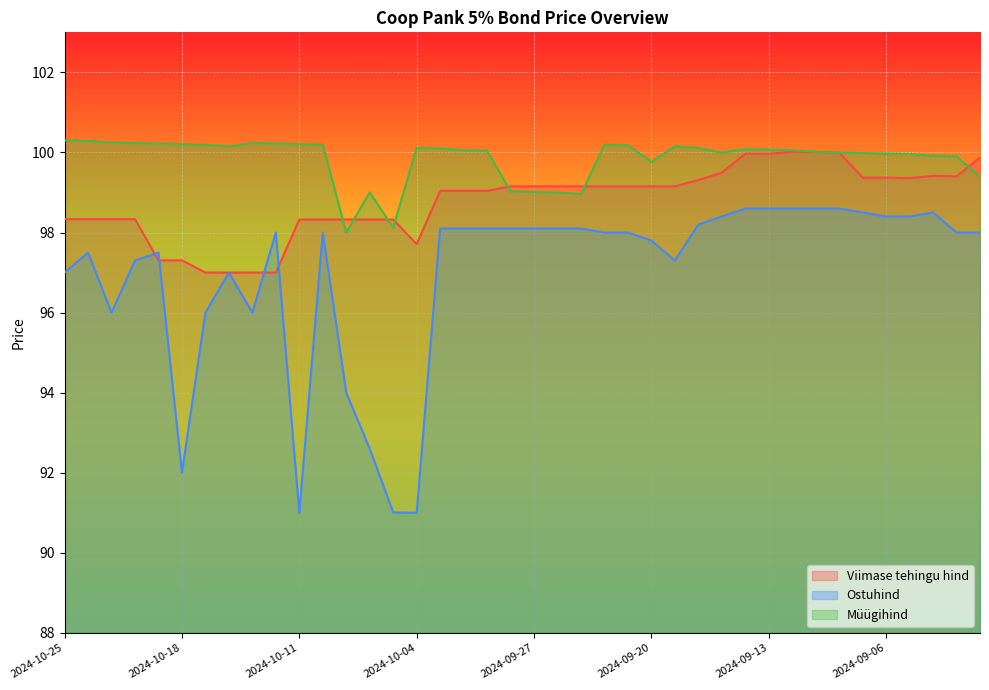

Where does the Viimase tehingu hind series first go above 99?

2024-10-03